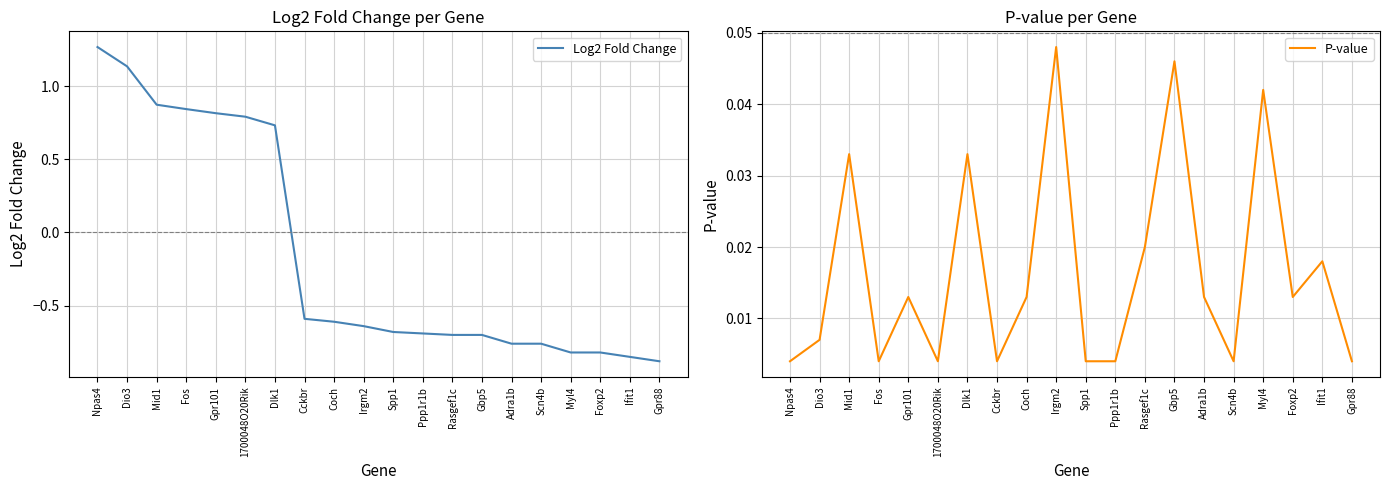

List the series in order of their overall mean, highest first.

P-value, Log2 Fold Change